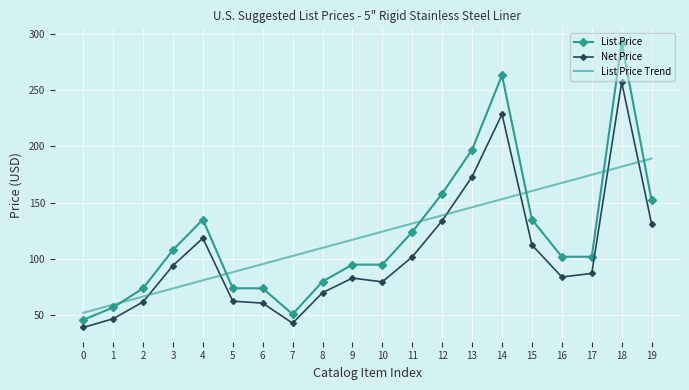

What is the approximate value of List Price at 16?

101.6